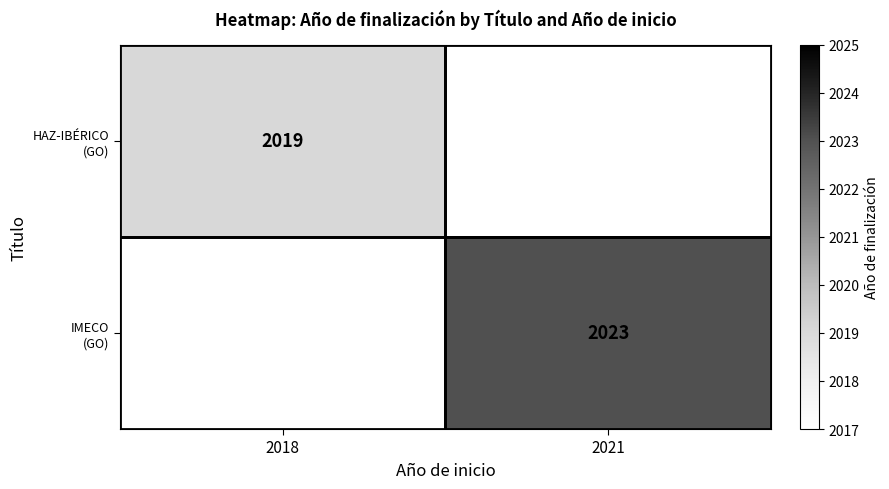

What is the sum of all IMECO (GO) values?

2023